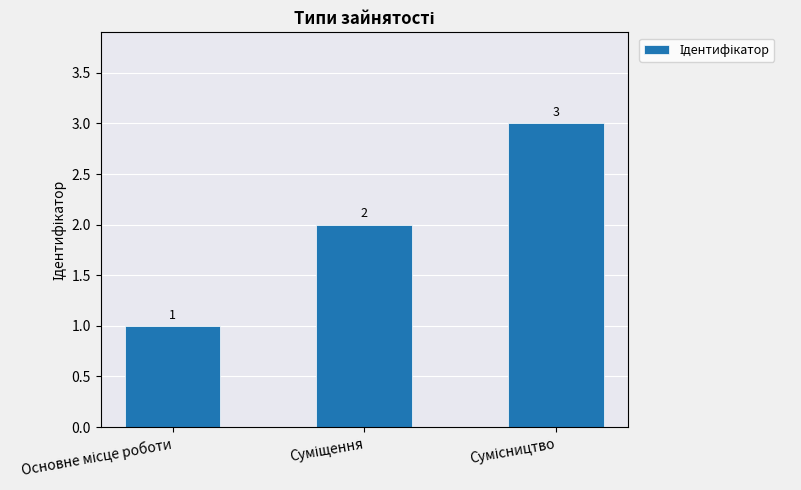

How many values are between 1 and 3?

3